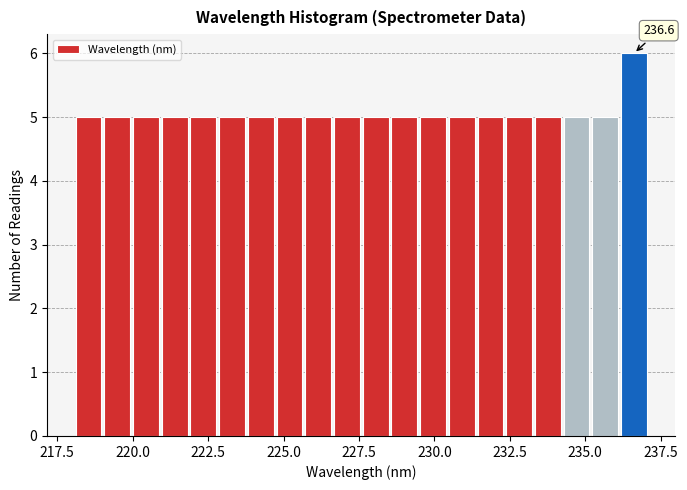

Around what value on the x-axis is the tallest bar? Give the approximate position of its centre, as read against the axis.

236.5